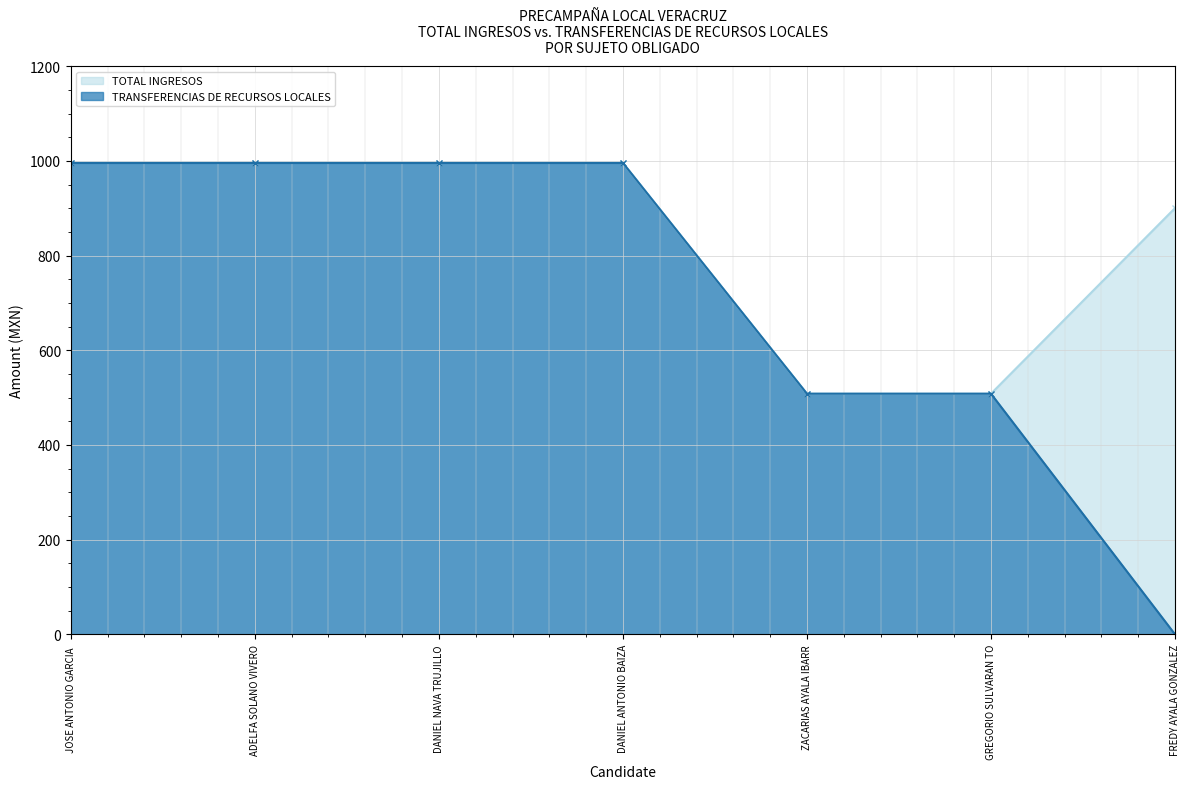

What is the approximate value of TRANSFERENCIAS DE RECURSOS LOCALES at GREGORIO SULVARAN TO?

508.4